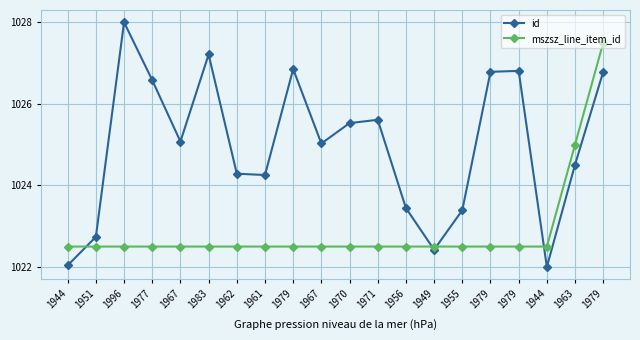

Which series has the largest total across all categories?

id